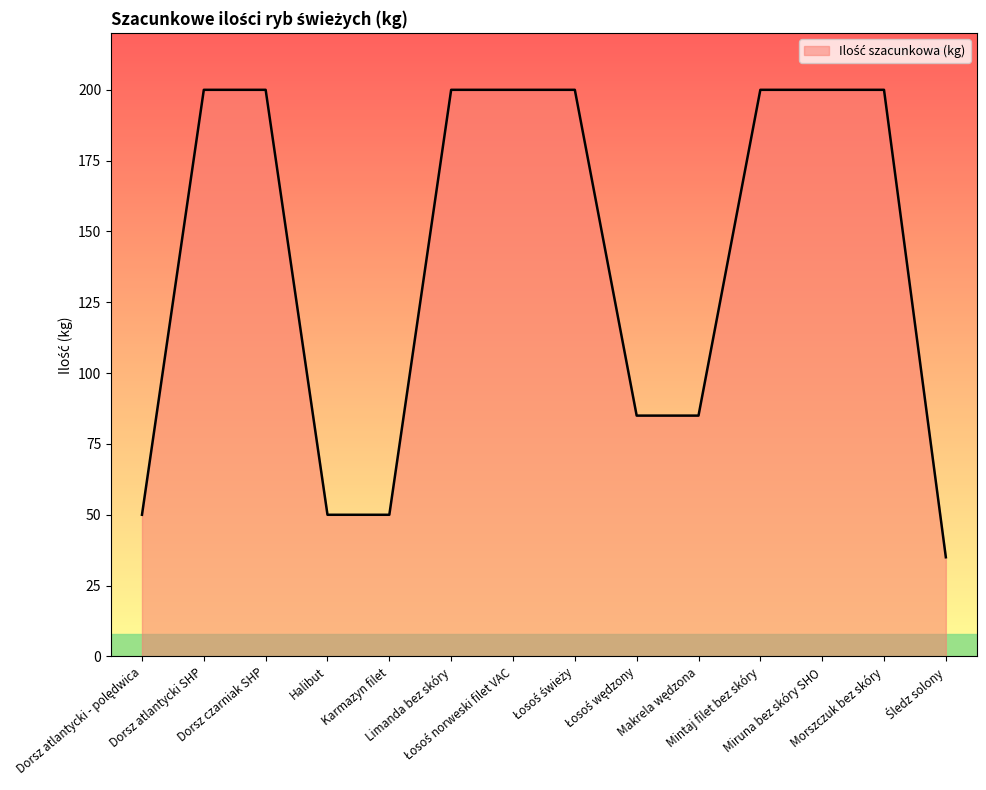

Reading left to right, extract all data points from this chart.

50	200	200	50	50	200	200	200	85	85	200	200	200	35